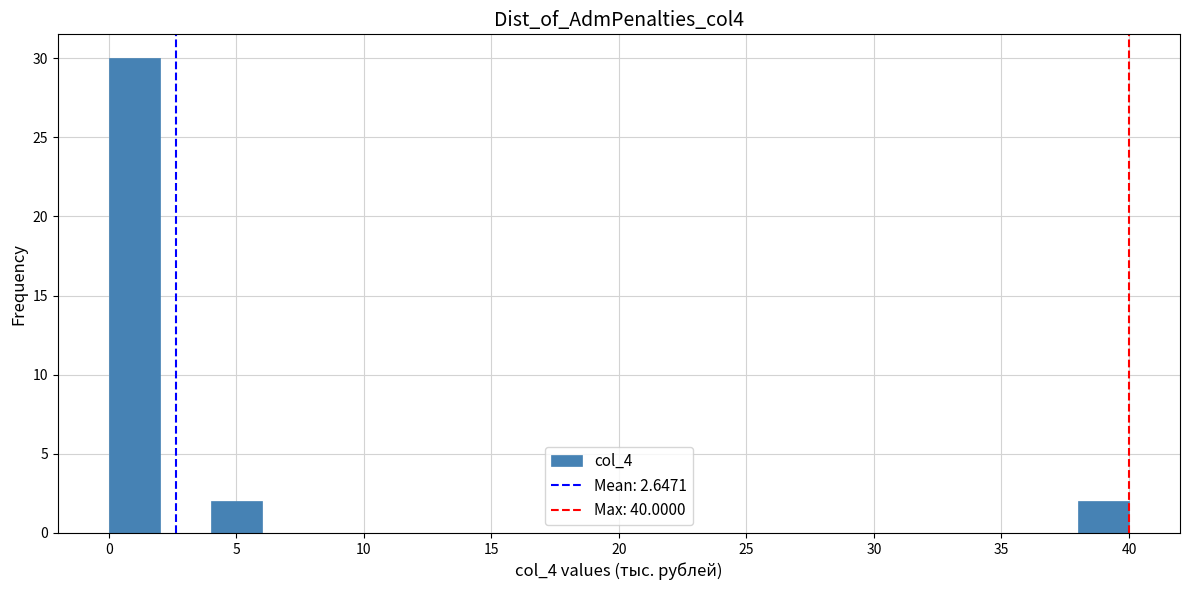

Reading left to right, transcribe this chart: for each bar, give the range it covers on the x-axis and its height. The values are not printed on the chart, so give them approximately, as read against the axis.

0 to 2: 30
2 to 4: 0
4 to 6: 2
6 to 8: 0
8 to 10: 0
10 to 12: 0
12 to 14: 0
14 to 16: 0
16 to 18: 0
18 to 20: 0
20 to 22: 0
22 to 24: 0
24 to 26: 0
26 to 28: 0
28 to 30: 0
30 to 32: 0
32 to 34: 0
34 to 36: 0
36 to 38: 0
38 to 40: 2